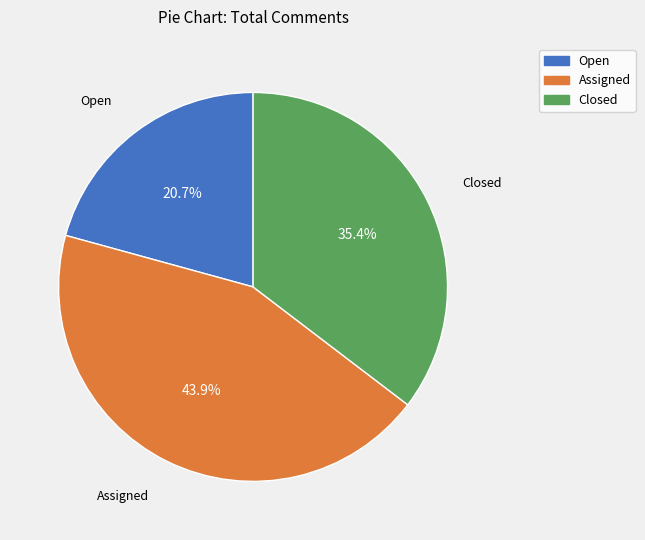

To the nearest percent, what percentage of the pie is Closed?

35%